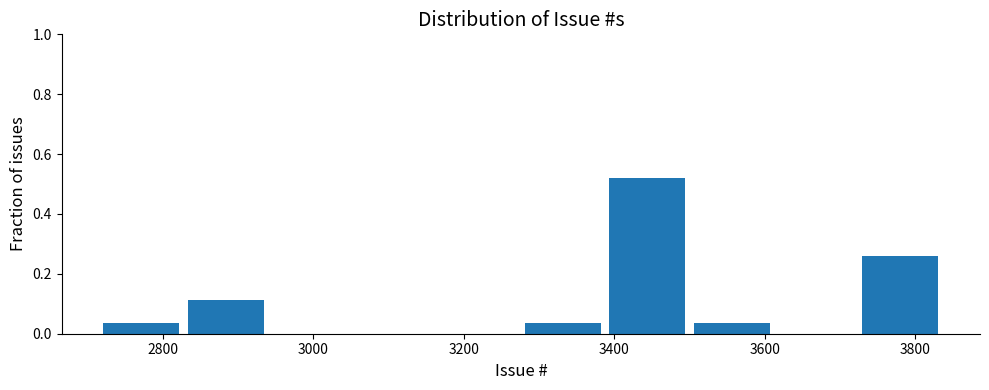

Reading left to right, transcribe this chart: for each bar, give the range it covers on the x-axis and its height. Neither the bar edges nor the heights are printed on the chart, so give them approximately, as read against the axes.

2720 to 2840: 0.04
2840 to 2940: 0.12
2940 to 3060: 0
3060 to 3160: 0
3160 to 3280: 0
3280 to 3400: 0.04
3400 to 3500: 0.52
3500 to 3620: 0.04
3620 to 3720: 0
3720 to 3840: 0.26